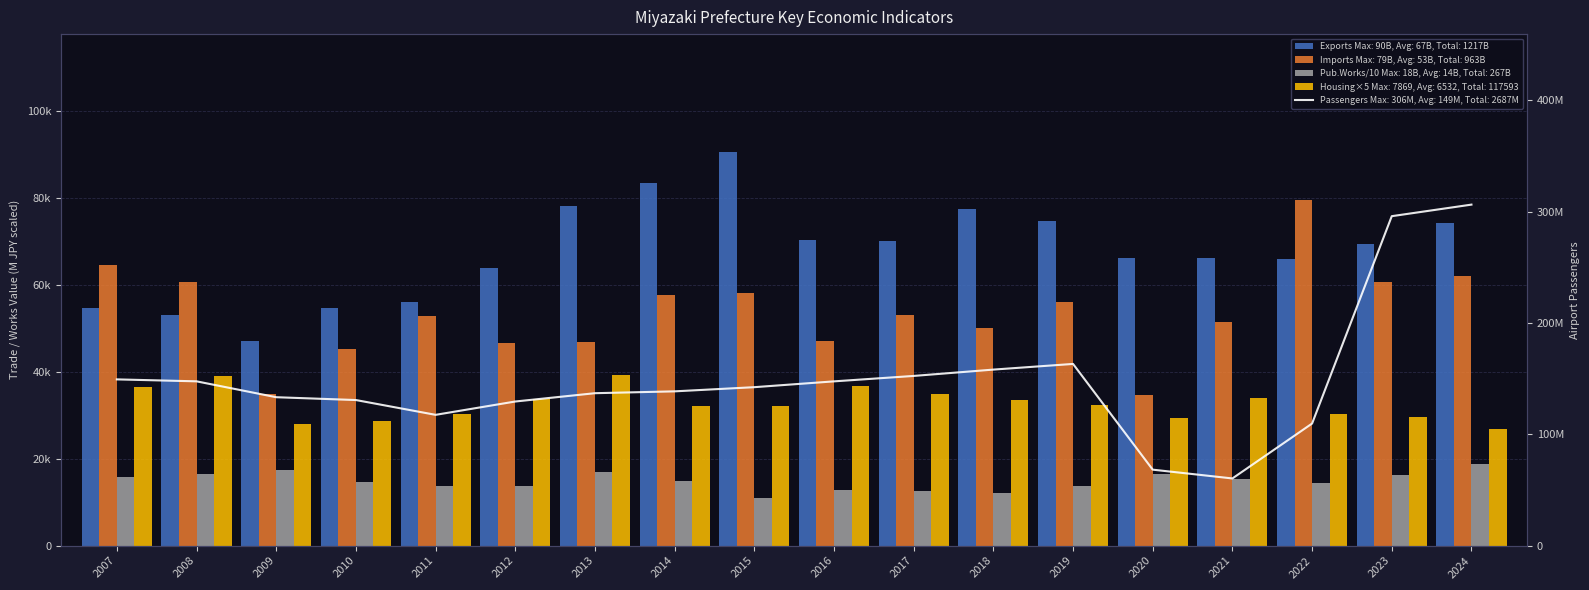

What is the value of the Imports (M JPY) bar at the 1st from the left?

64635.0